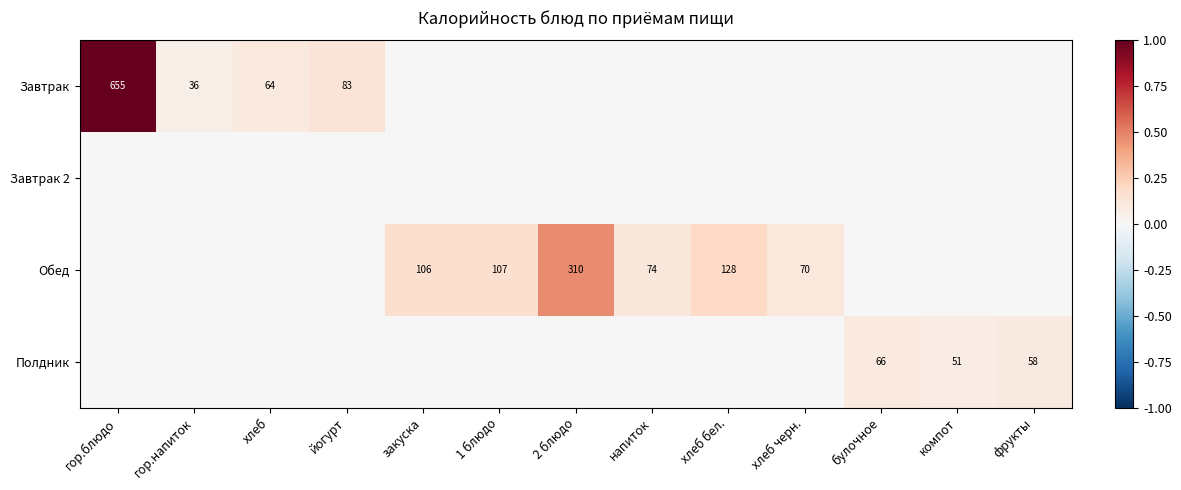

Is the value of Обед at компот greater than the value of Завтрак at напиток?

No